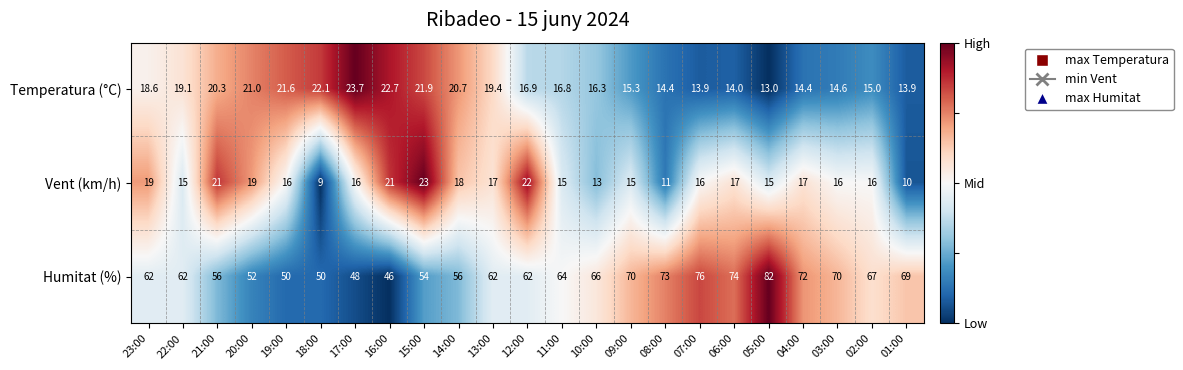

What is the difference between the maximum and minimum values in the Humitat (%) series?

36.0